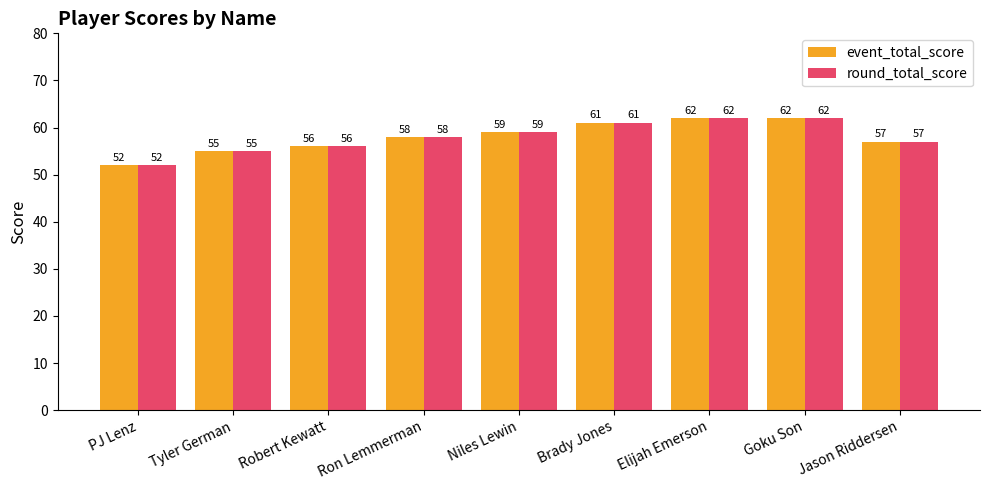

What is the sum of the event_total_score values at Tyler German and Brady Jones?

116